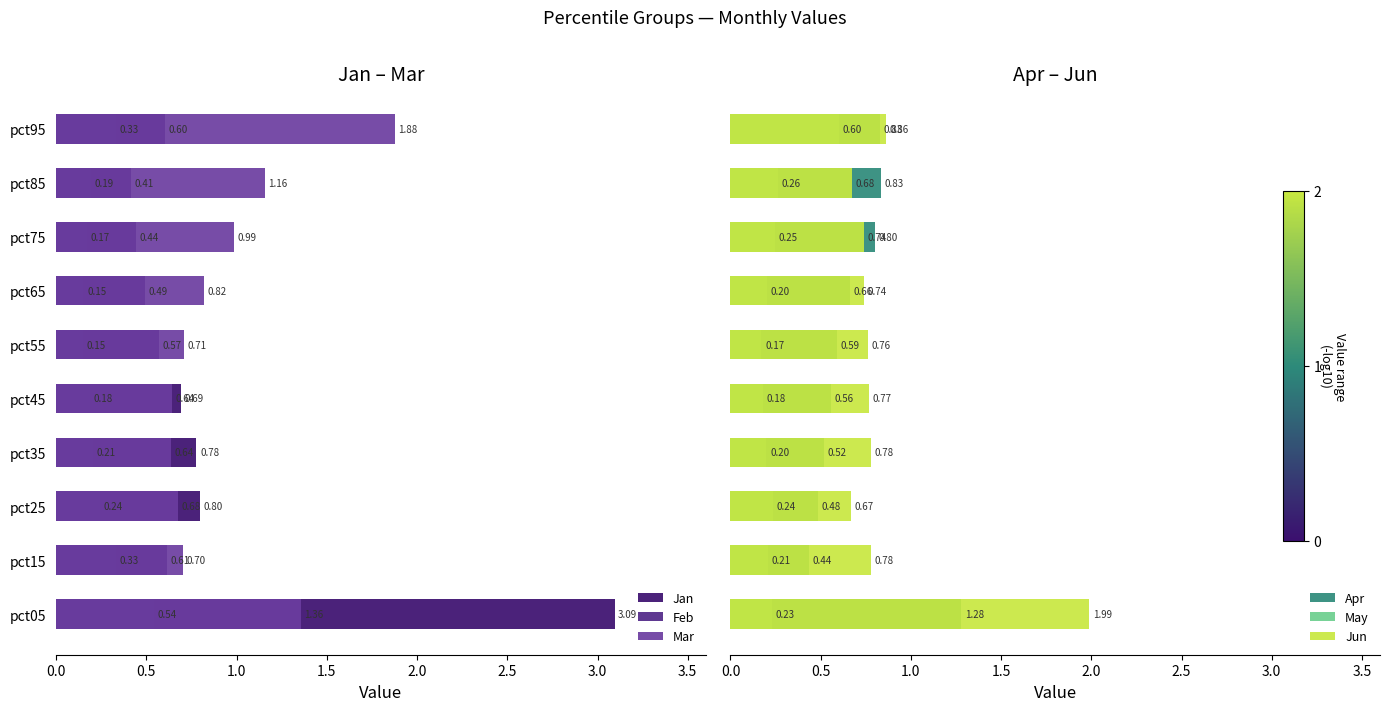

What position from the left is 2.0?

5